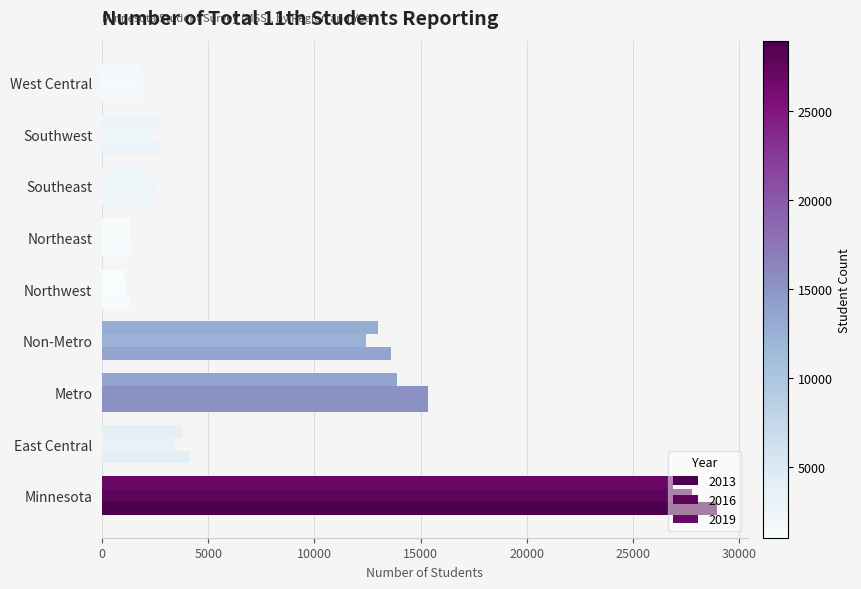

Which series has the largest total across all categories?

2013